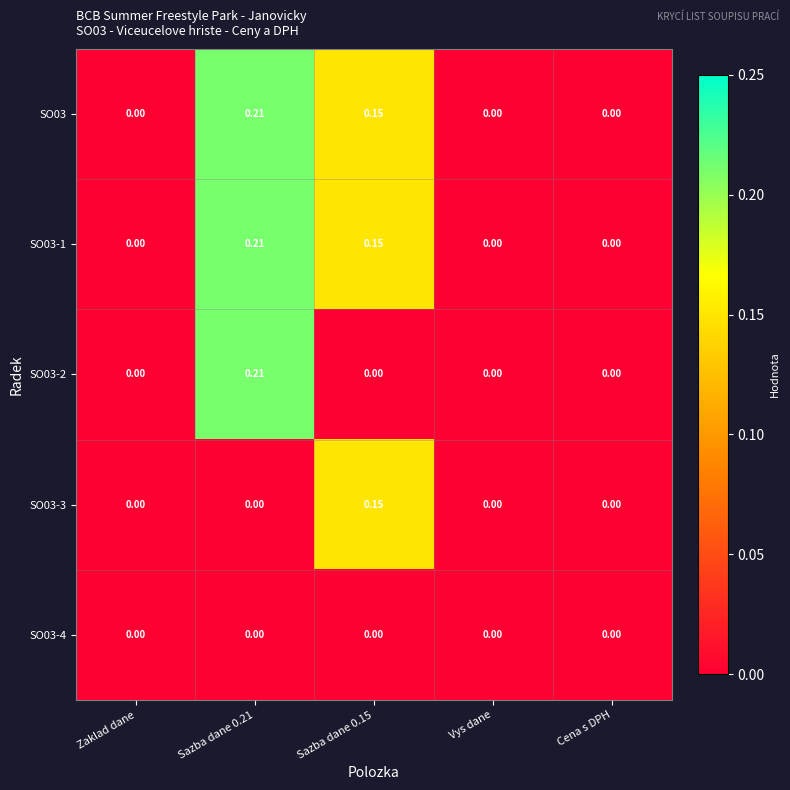

How many positive values does the SO03-3 series have?

1